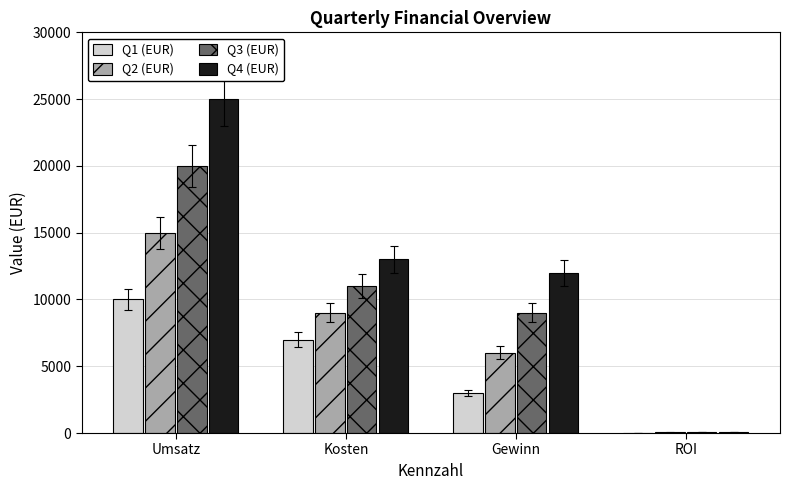

Is the value of Q1 (EUR) at Kosten greater than the value of Q3 (EUR) at ROI?

Yes